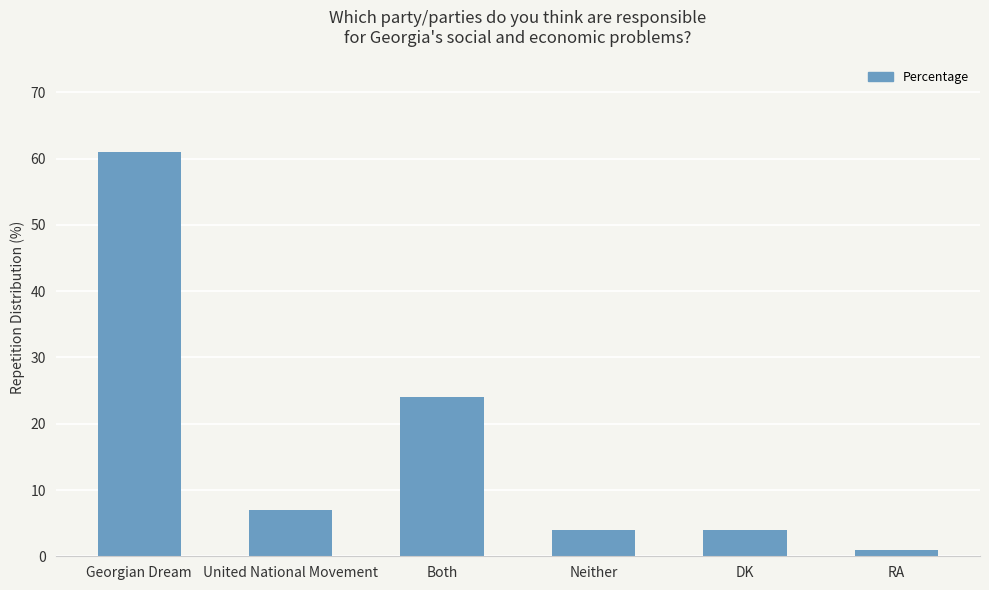

What is the change in value from DK to RA?

-3